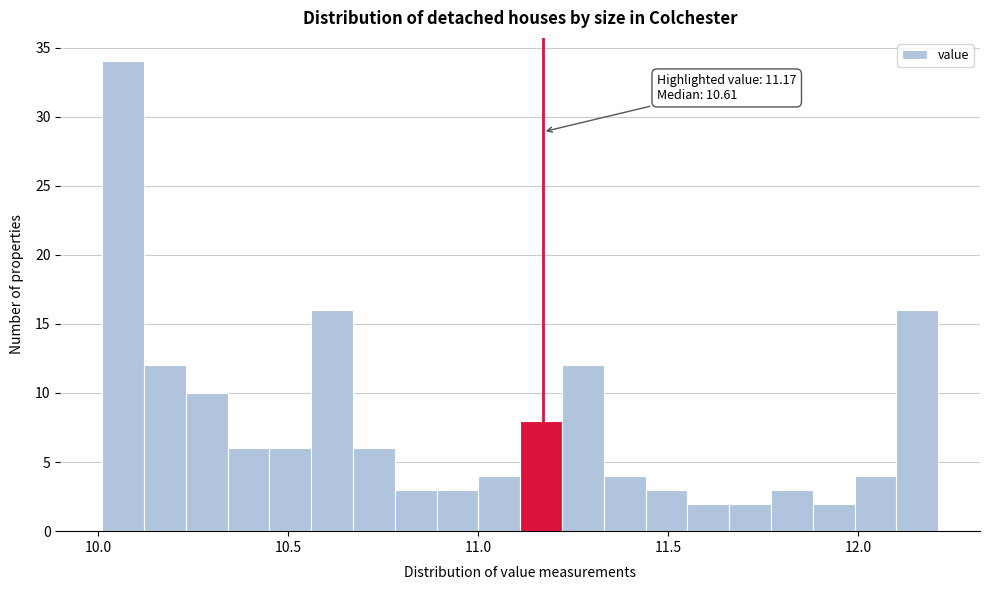

Around what value on the x-axis is the tallest bar? Give the approximate position of its centre, as read against the axis.

10.05